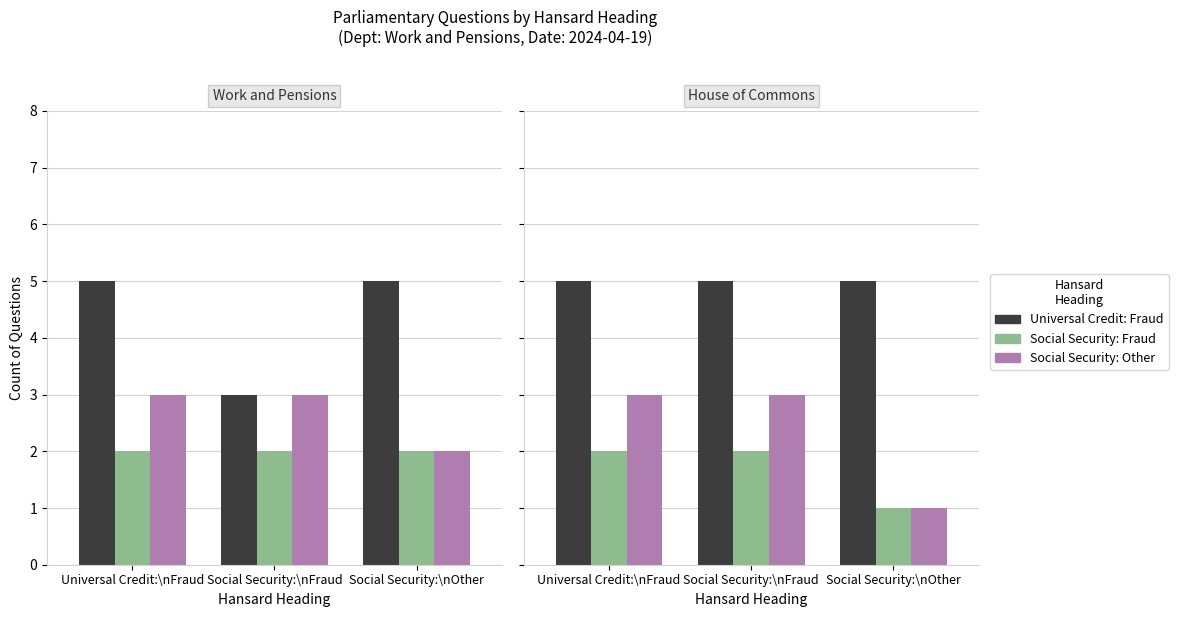

Are the bars horizontal?

No